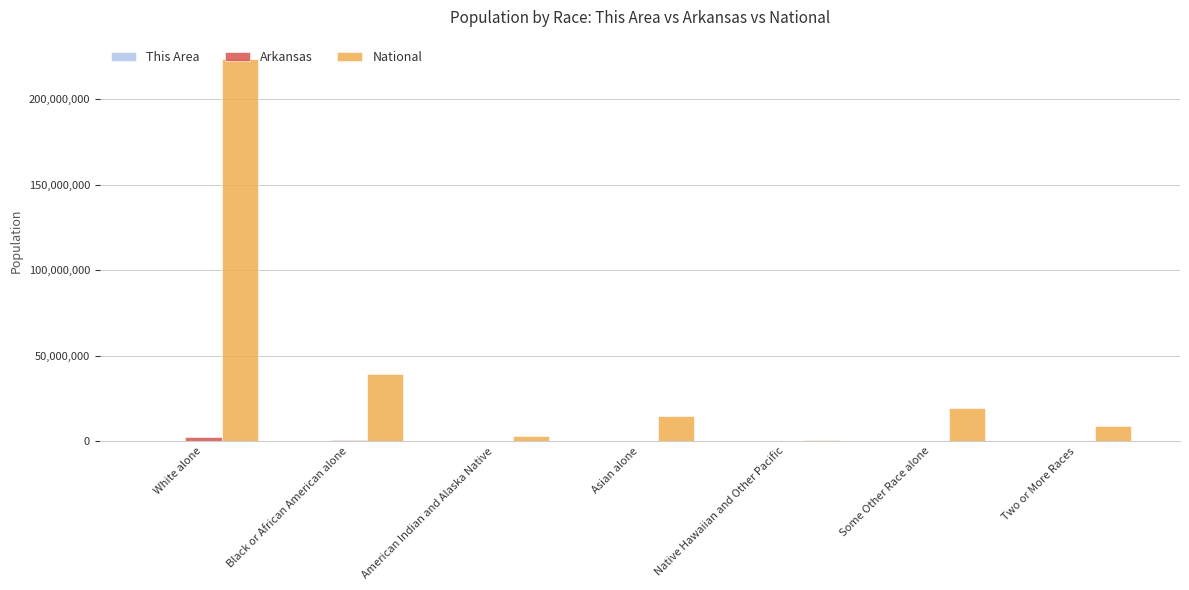

At which category is the sum across all series the highest?

White alone